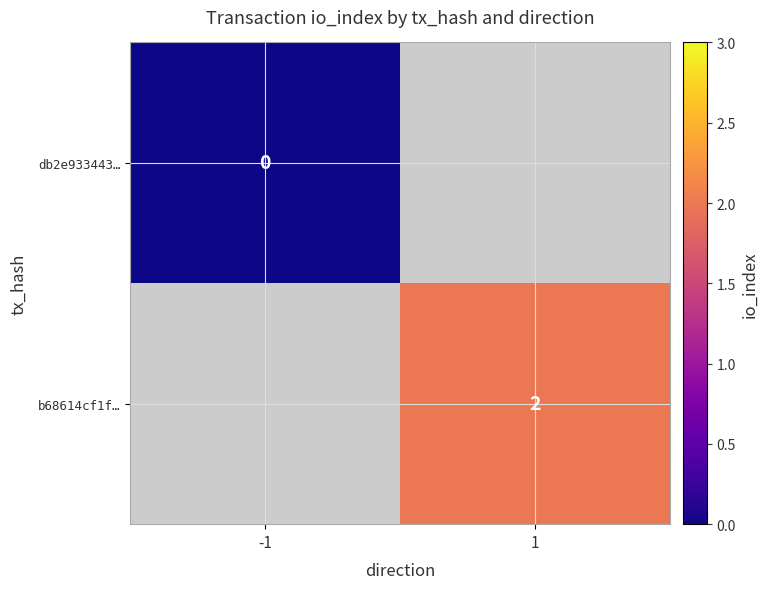

True or false: b68614cf1f… has a value of 3 at 1.

False